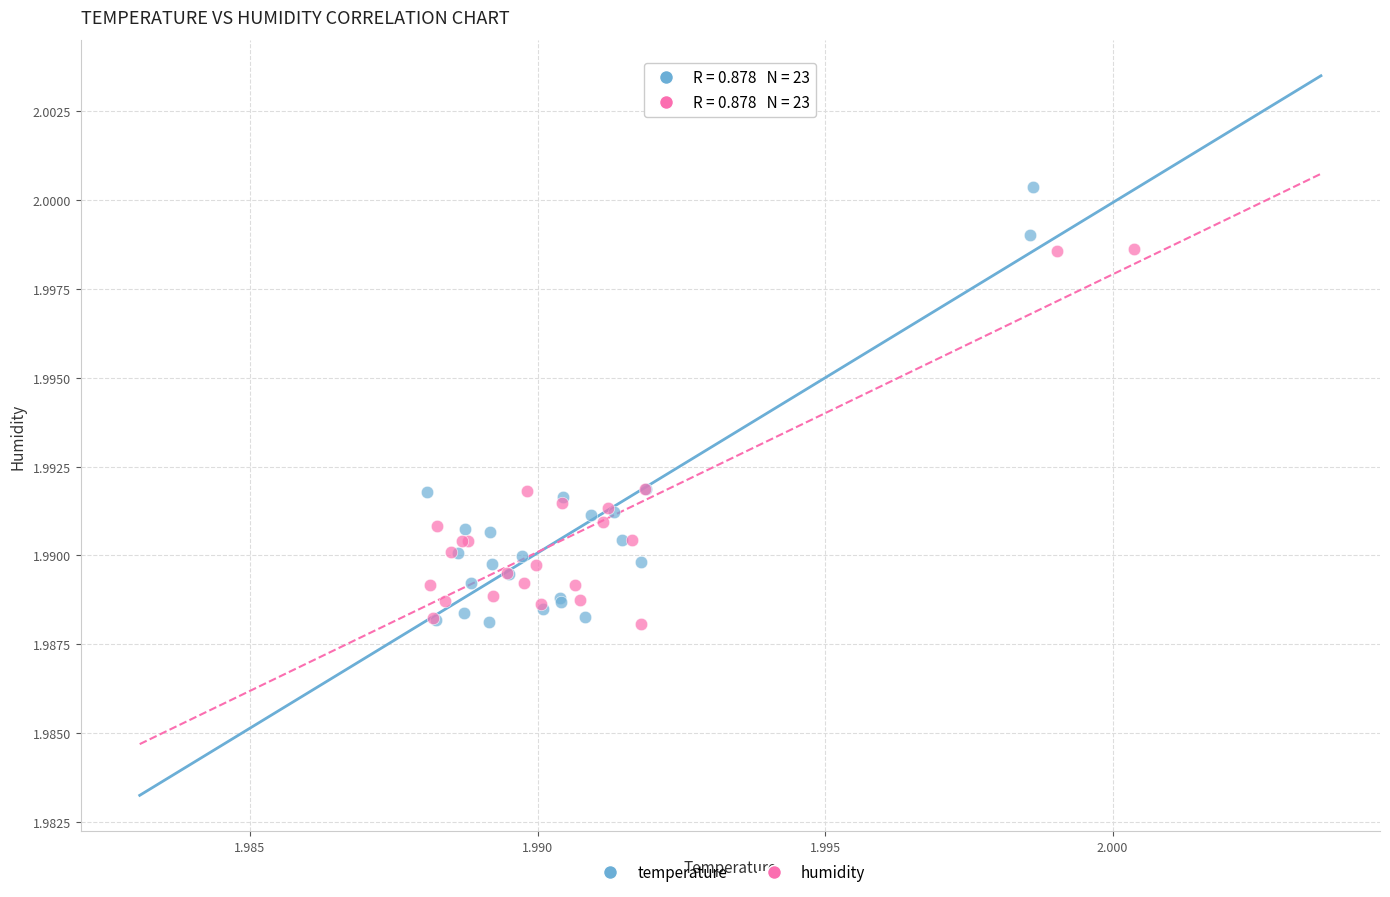

Which series has the largest Y range (max minus min)?

temperature